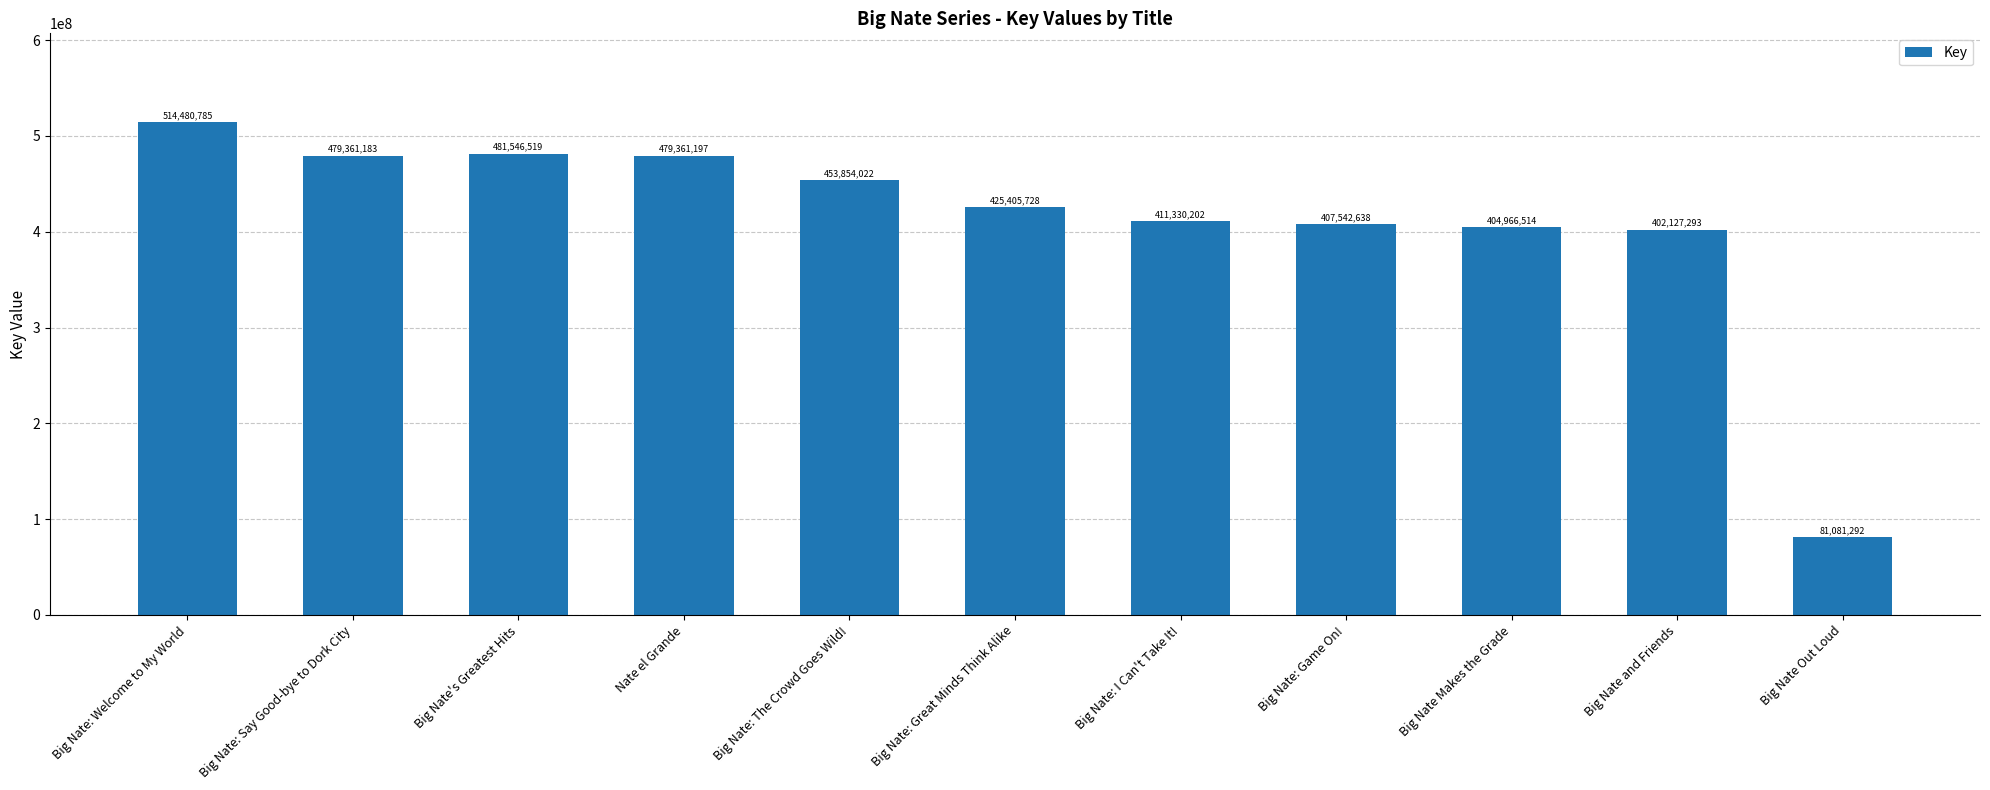

Which label corresponds to the smallest value in the chart?

Big Nate Out Loud